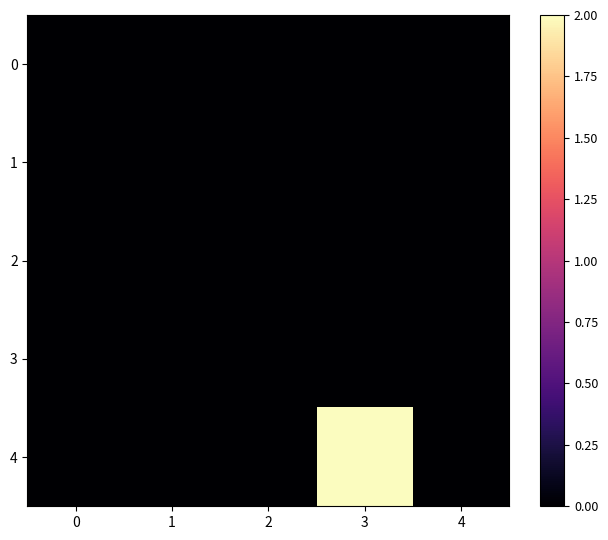

How many series are shown in this chart?

5